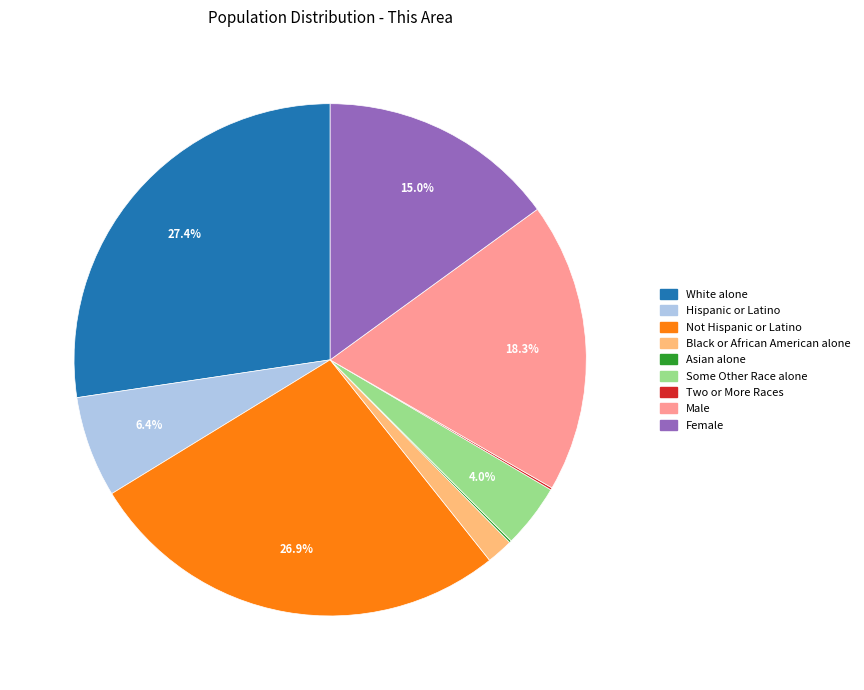

Does any single category account for the majority?

No